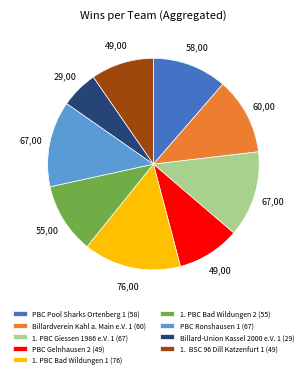

Combined, do Billard-Union Kassel 2000 e.V. 1 (29) and PBC Pool Sharks Ortenberg 1 (58) account for over 50%?

No